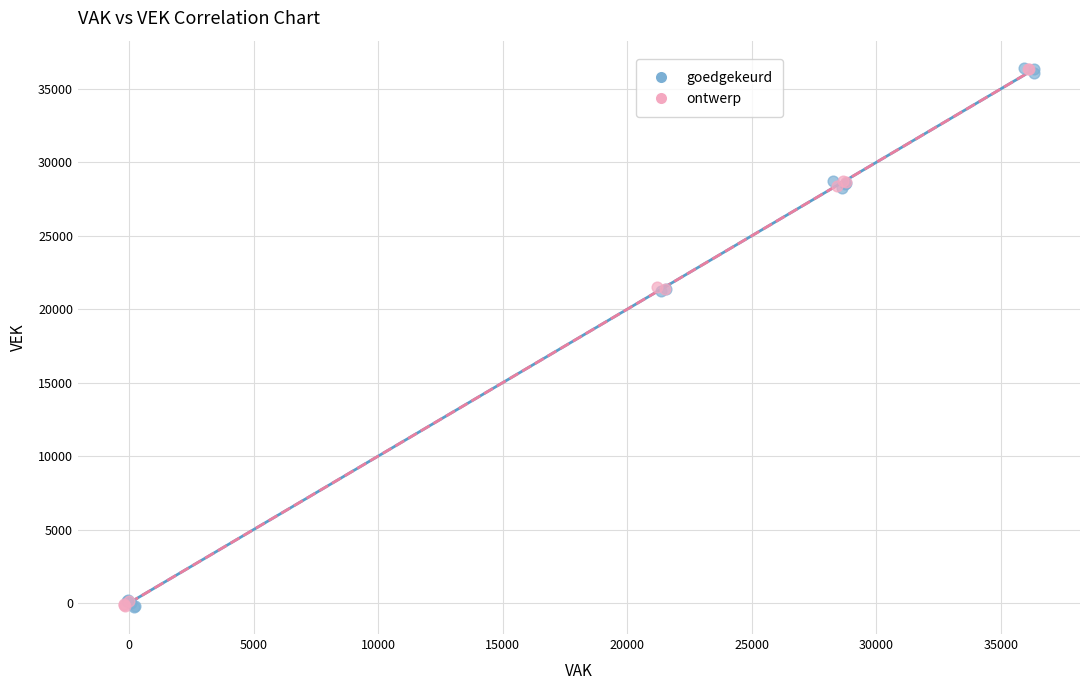

What are all the series names shown in the legend?

goedgekeurd, ontwerp